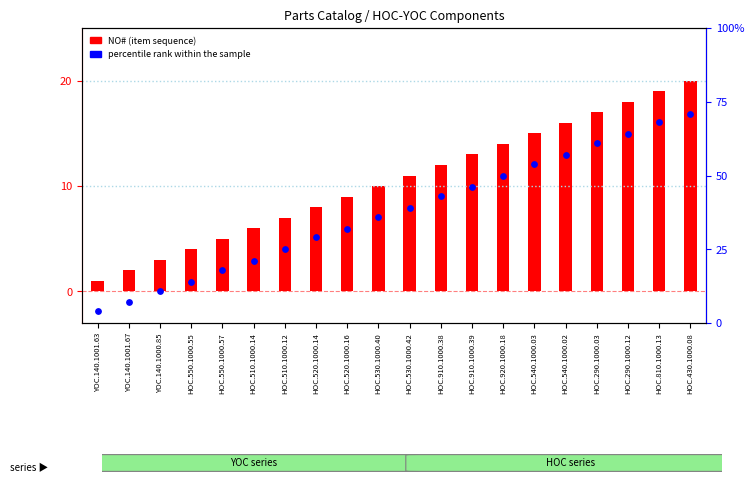

At how many categories does at least one series exceed 47?

7